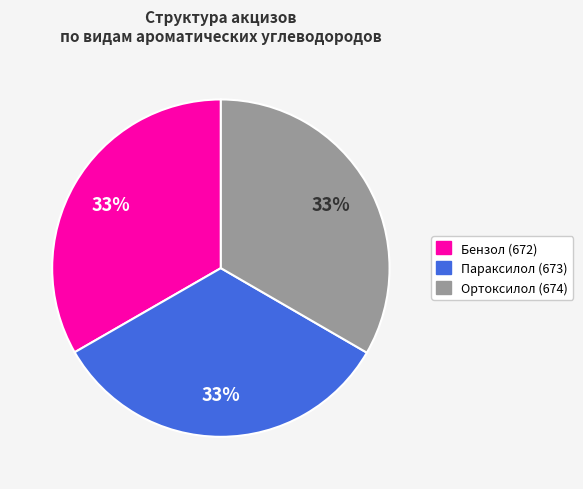

To the nearest percent, what is the average slice percentage?

33%